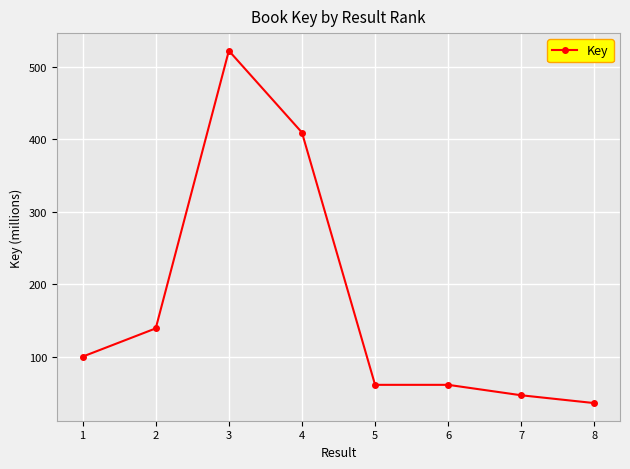

Which has a higher value, 4 or 7?

4